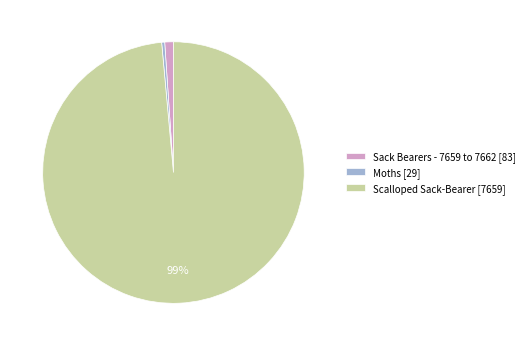

To the nearest percent, what is the combined percentage of Moths [29] and Sack Bearers - 7659 to 7662 [83]?

1%